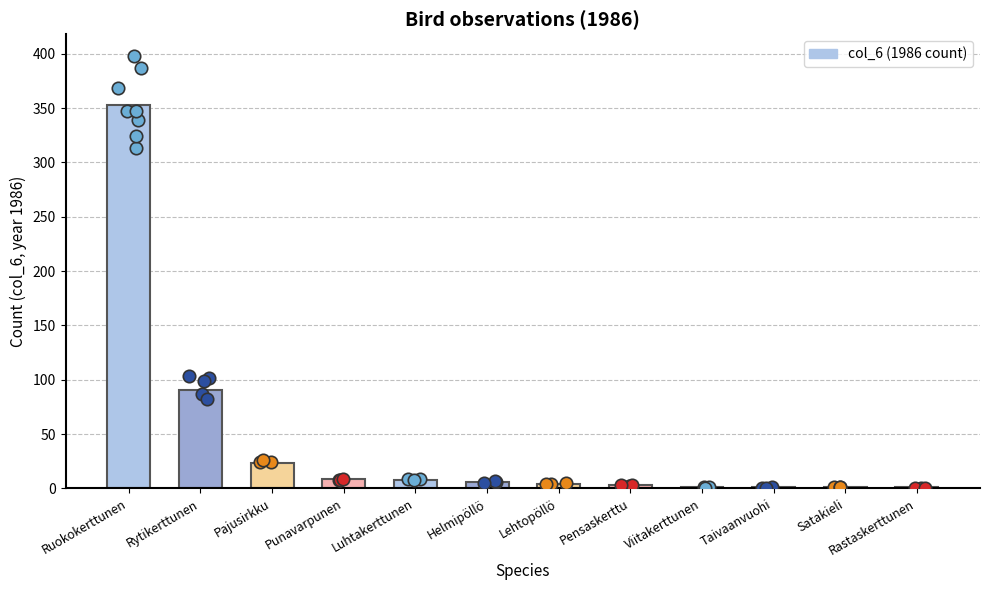

What is the change in value from Luhtakerttunen to Satakieli?

-7